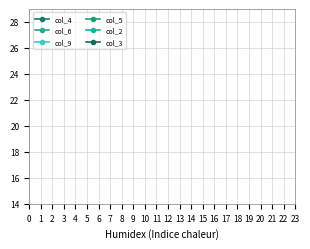

How many lines are shown in the chart?

6